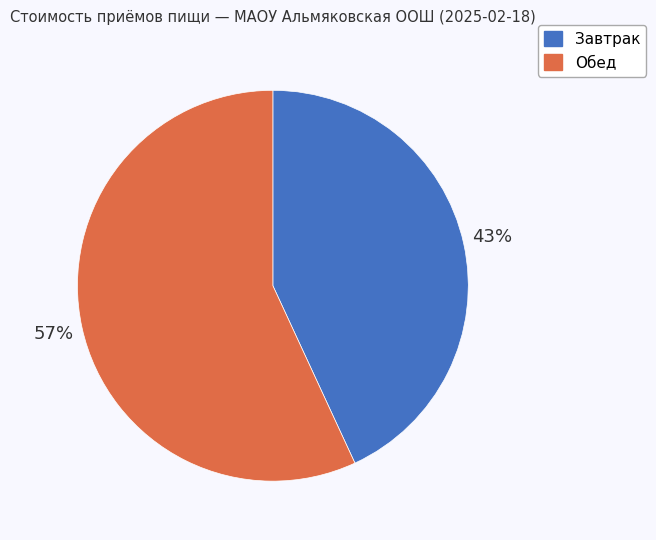

To the nearest percent, what portion does Завтрак represent?

43%